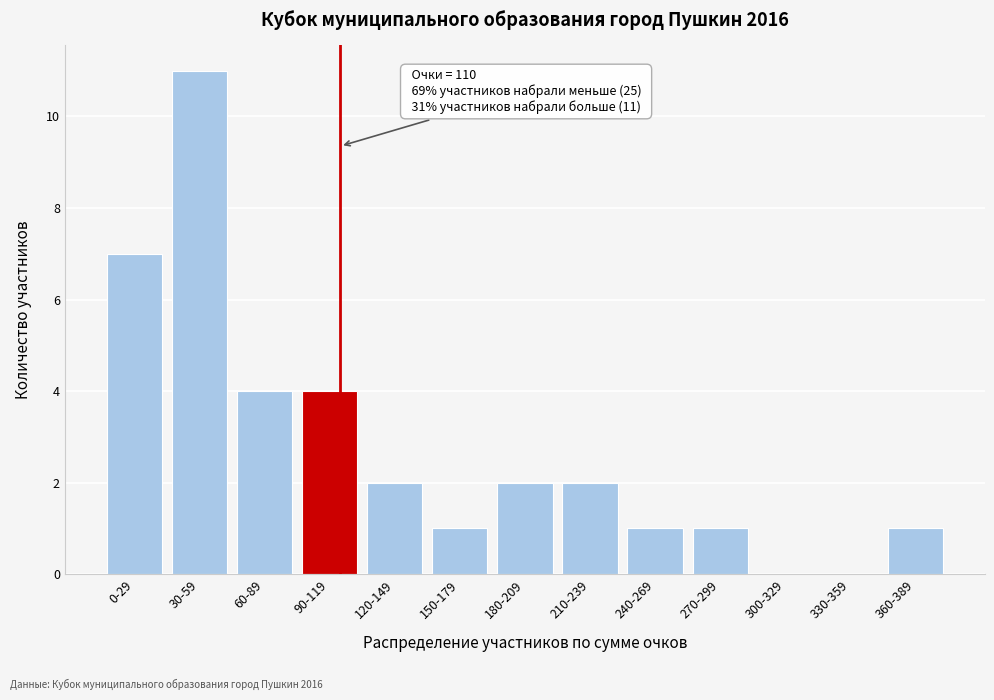

Reading right to left, transcribe all the data shown in this chart.

360-389=1	330-359=0	300-329=0	270-299=1	240-269=1	210-239=2	180-209=2	150-179=1	120-149=2	90-119=4	60-89=4	30-59=11	0-29=7